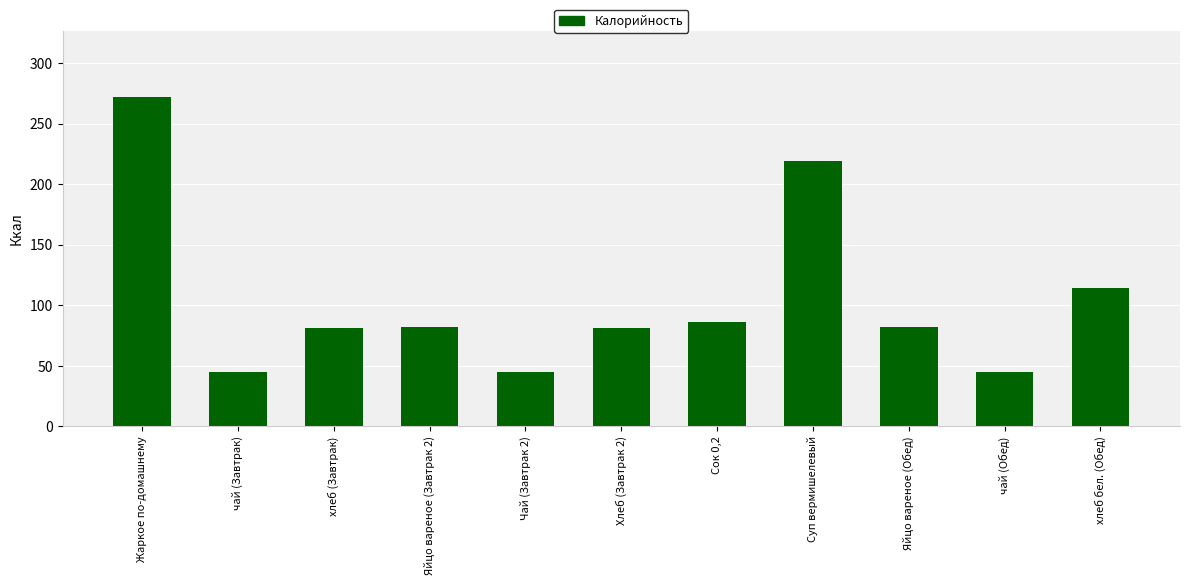

Which category has the highest value across all series?

Жаркое по-домашнему